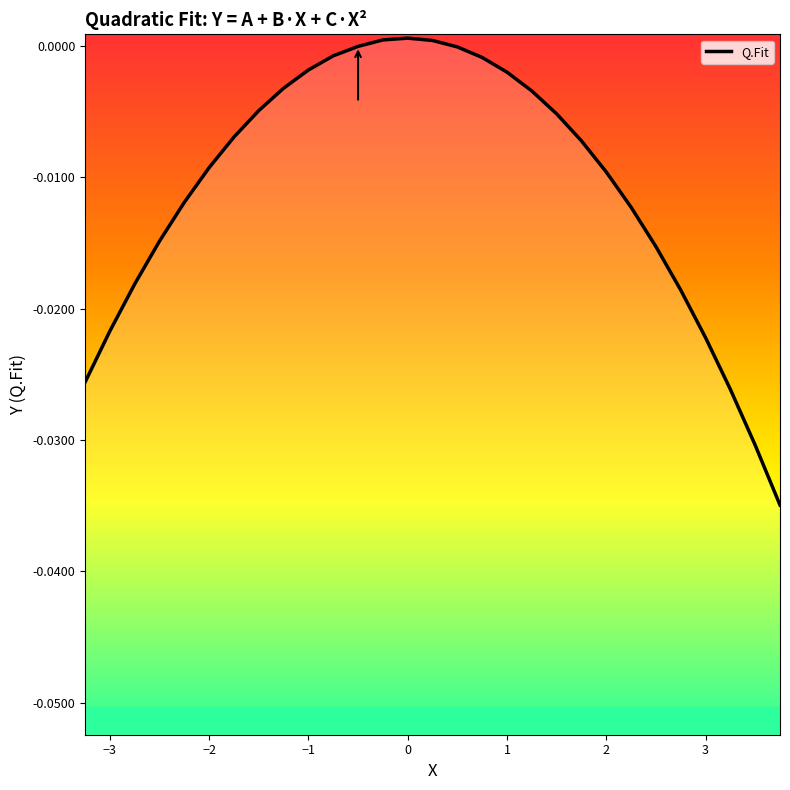

Does the chart have visible grid lines?

No